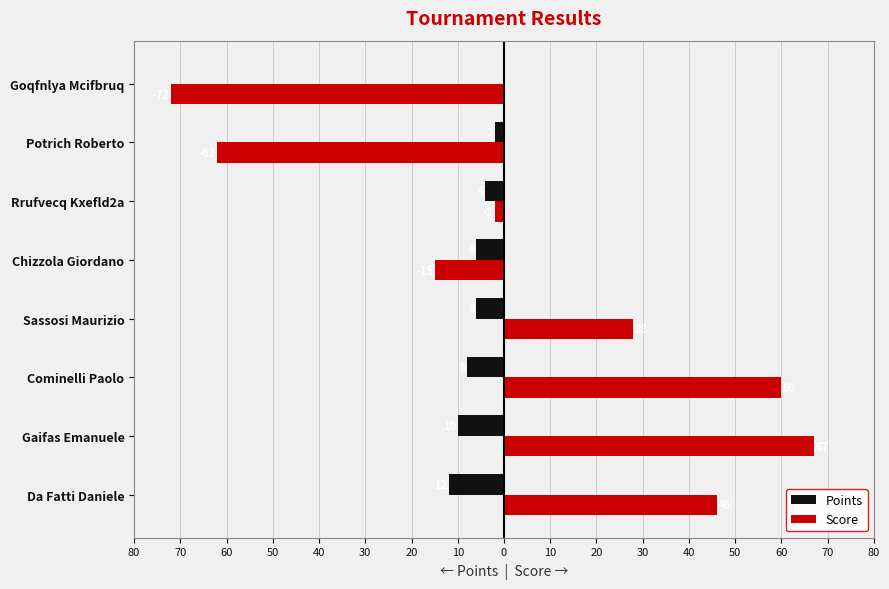

What are all the series names shown in the legend?

Points, Score